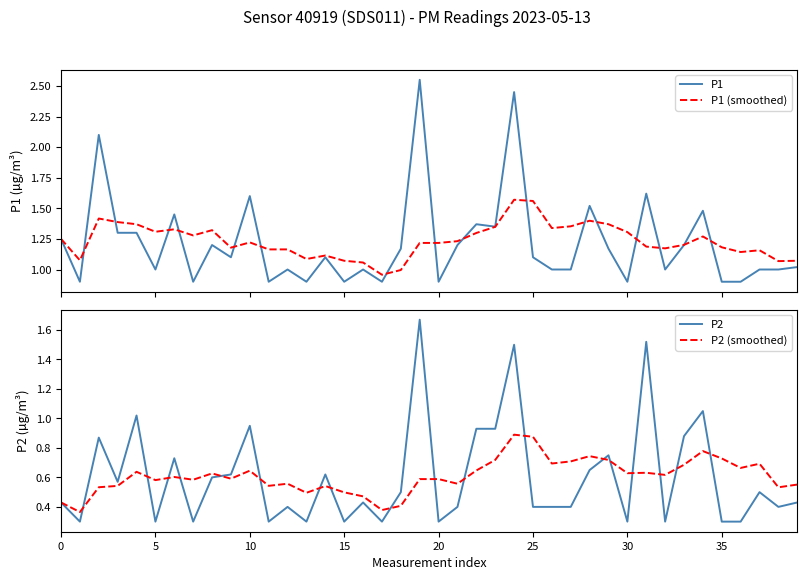

What is the difference between the P1 values at 18 and 36?

0.3